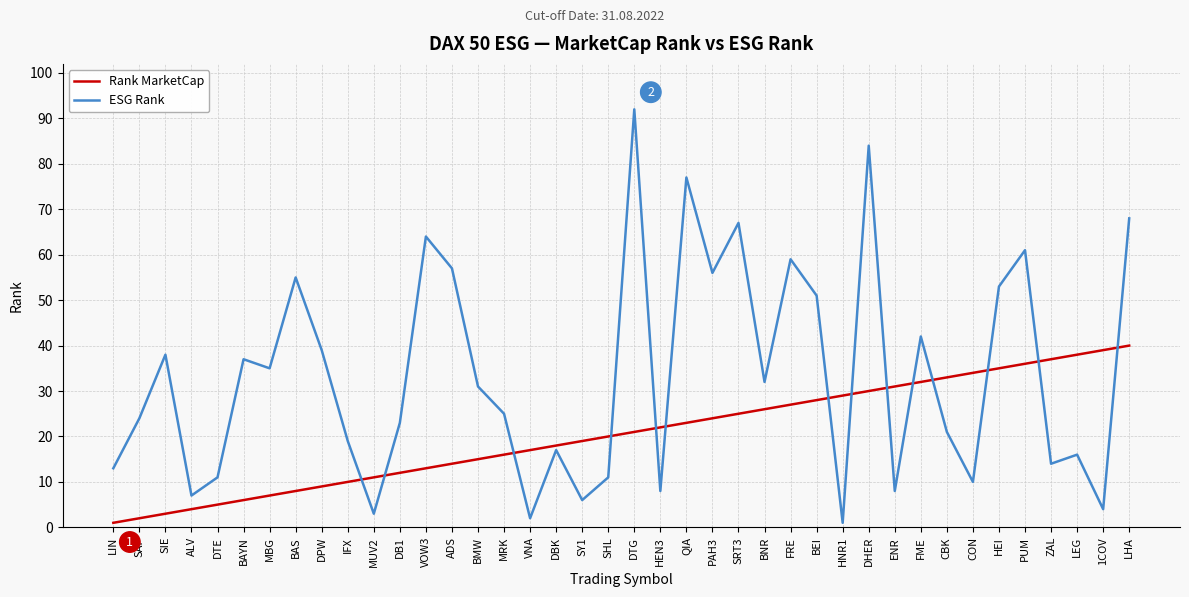

Rank the series at CON from lowest to highest value.

ESG Rank, Rank MarketCap